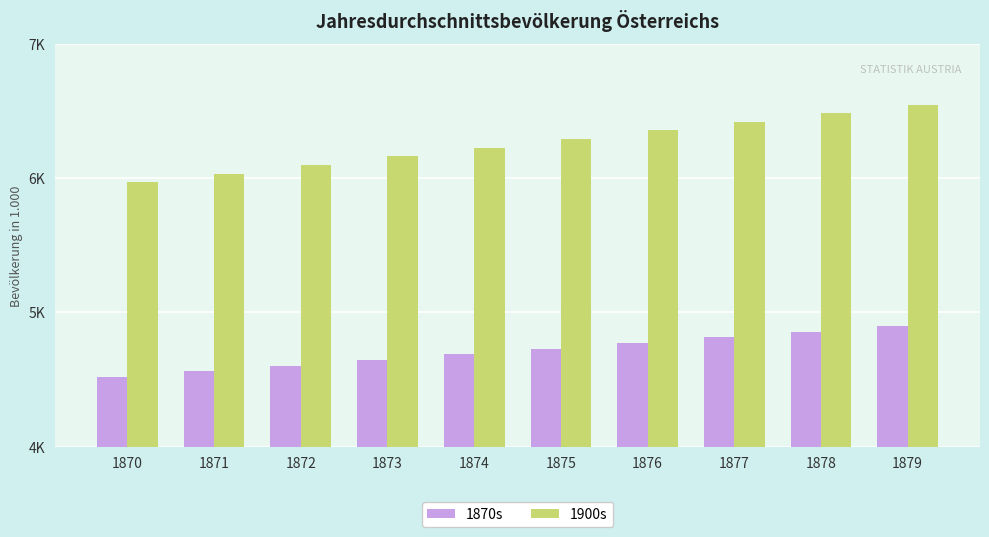

What is the difference between the maximum and second lowest values in the 1870s series?

337